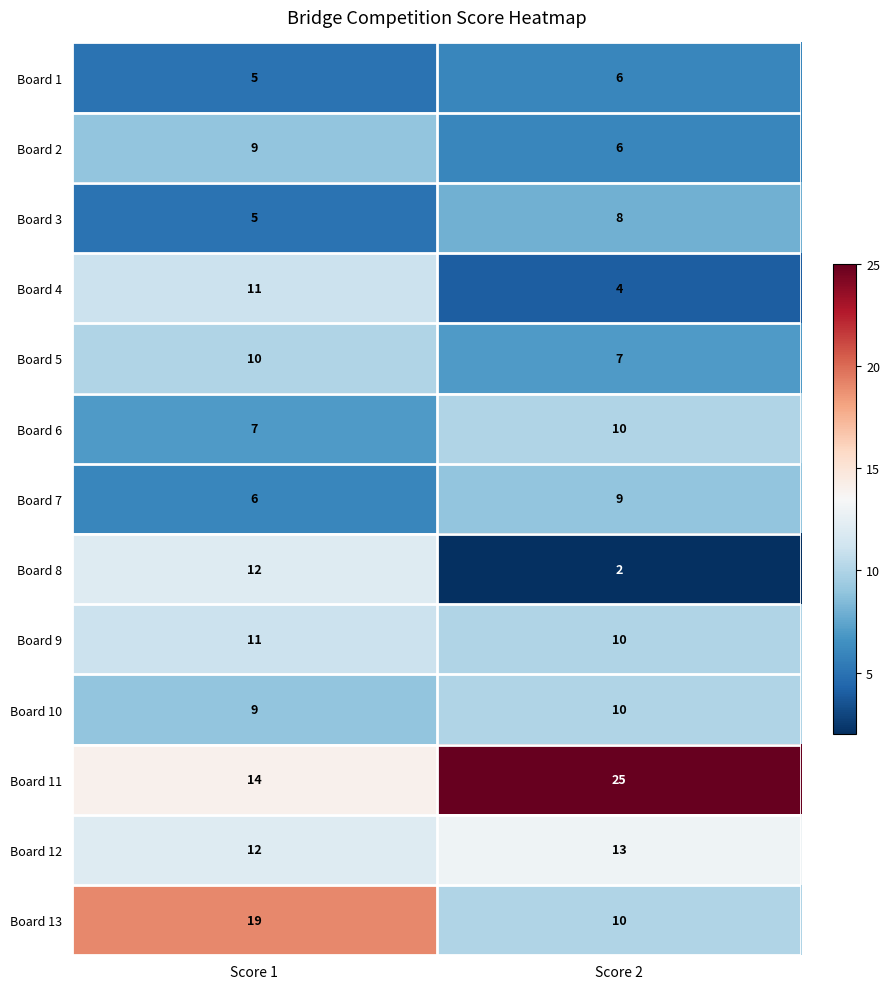

What is the smallest value displayed?

2